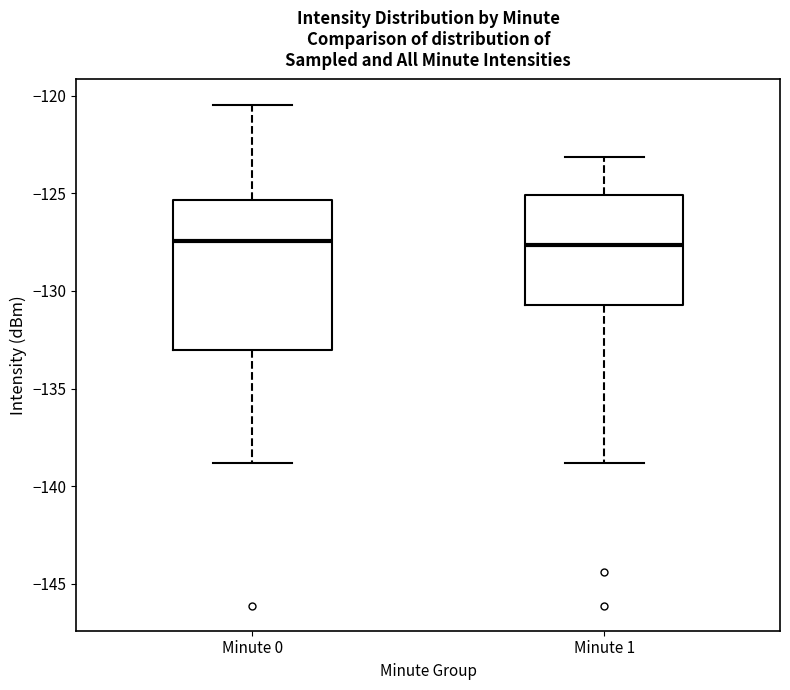

Where is the upper edge of the box for Minute 0 on the y-axis? The values are not printed on the chart, so give them approximately, as read against the axis.

-125.5